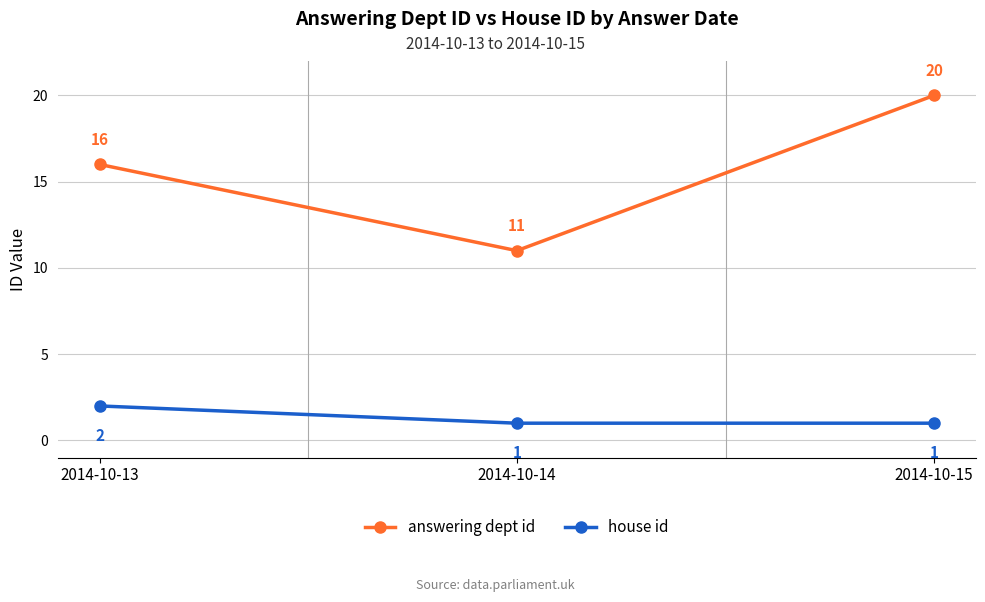

Does the chart display data point markers on the line(s)?

Yes